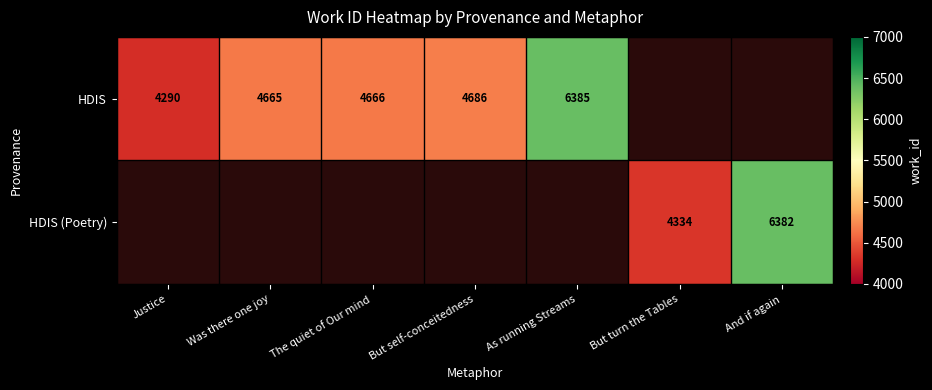

The HDIS series shows 2310 at Was there one joy. True or false?

False